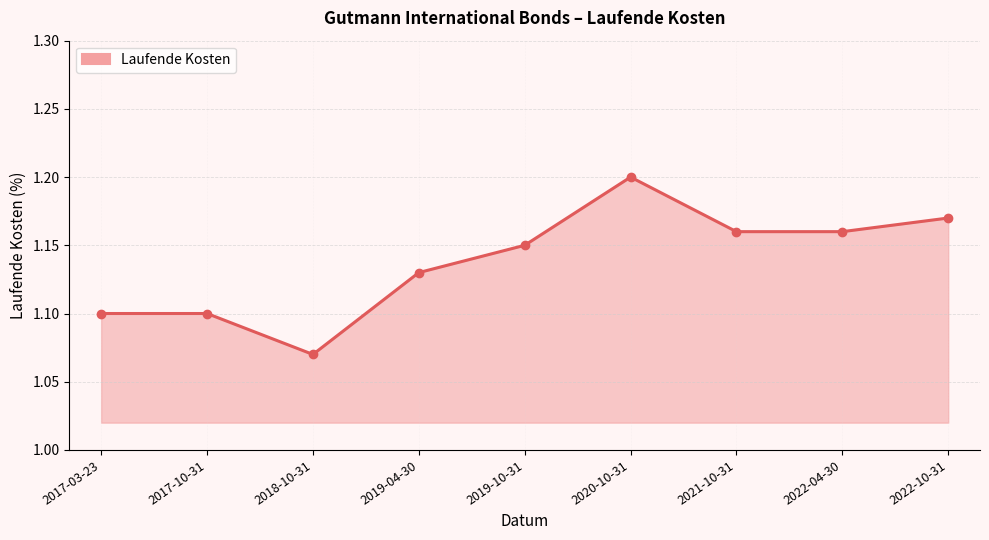

What is the ratio of the value at 2019-04-30 to the value at 2019-10-31?

1.0